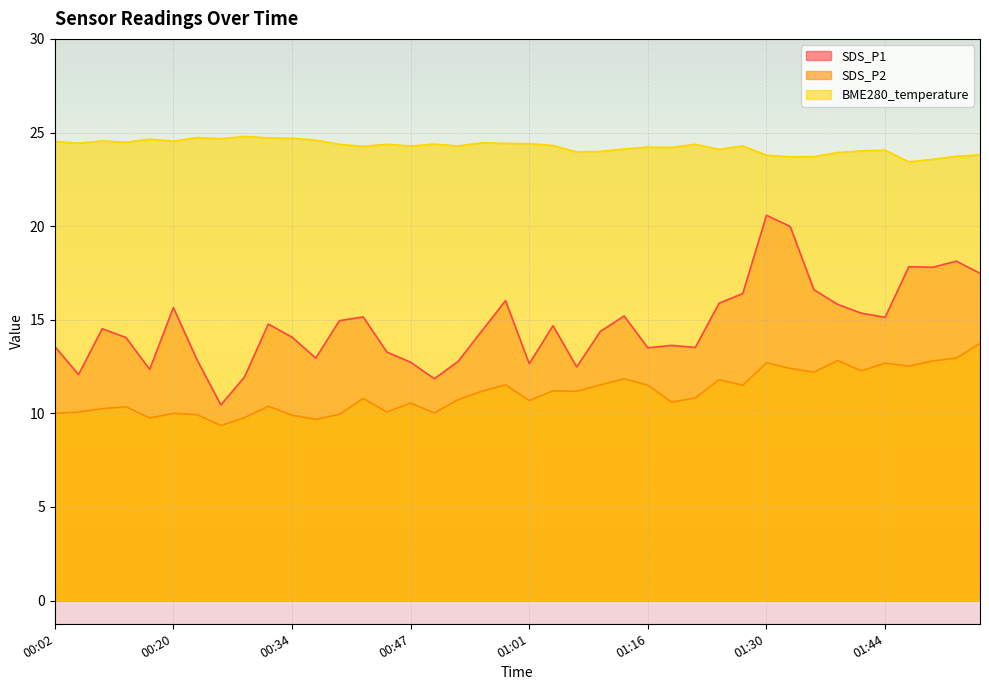

True or false: SDS_P2 and BME280_temperature intersect in this chart.

False